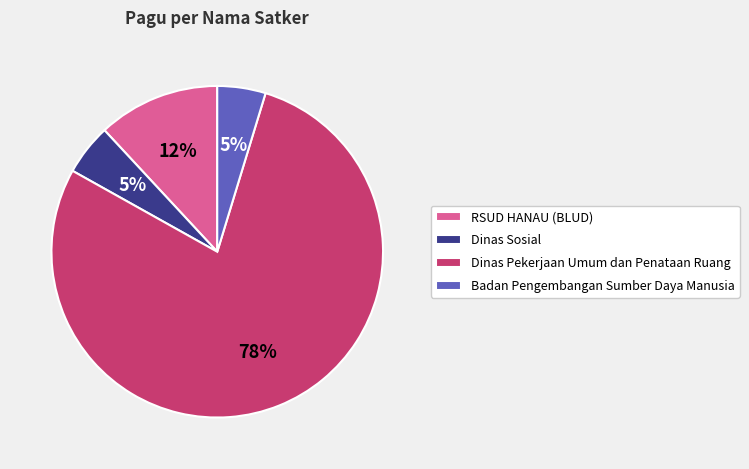

Which slice is the largest?

Dinas Pekerjaan Umum dan Penataan Ruang